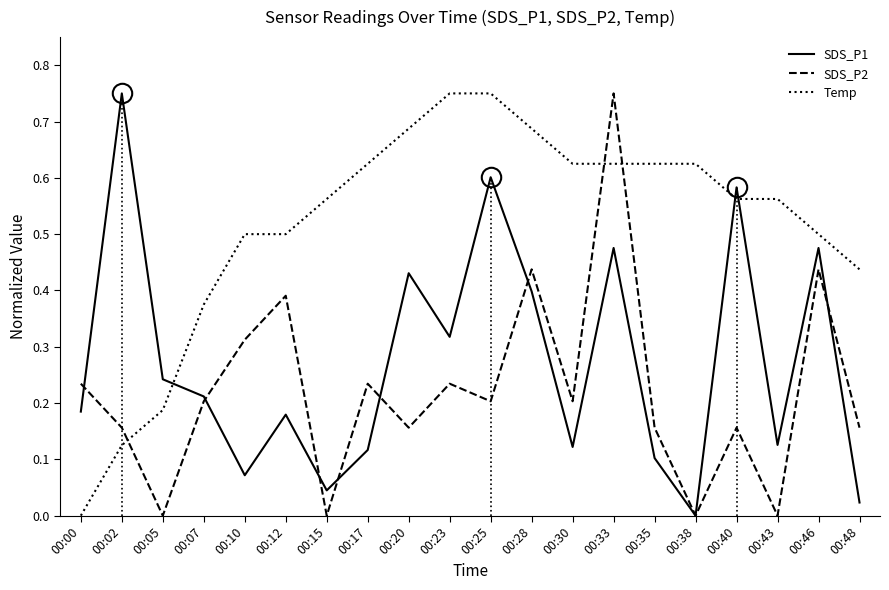

Which category has the highest value in the SDS_P1 series?

00:02